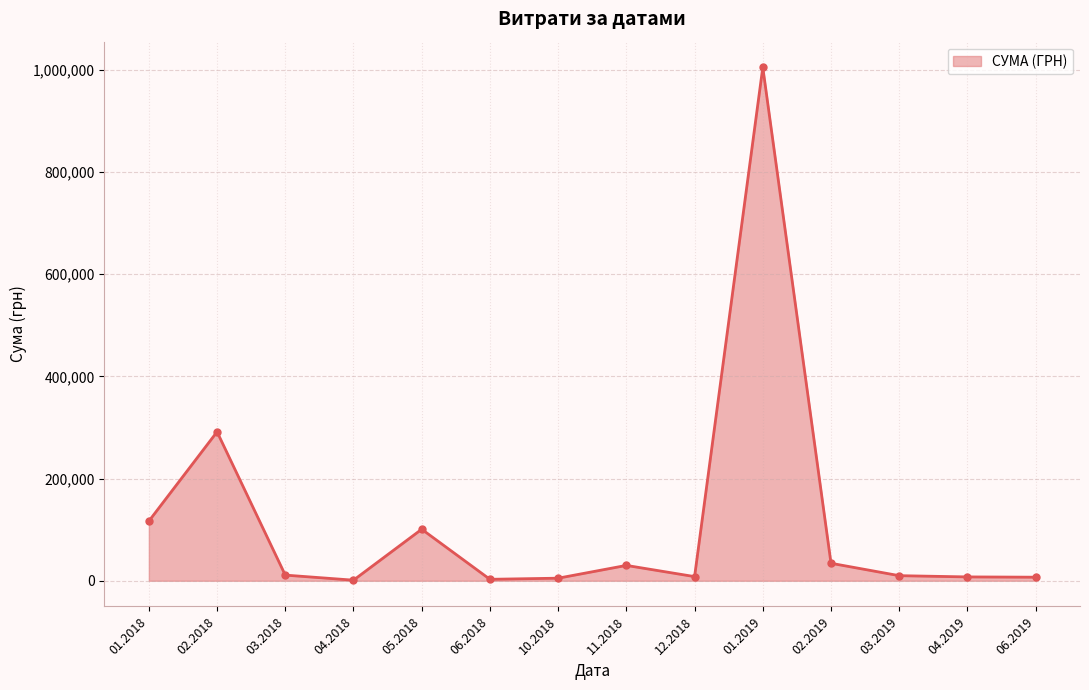

Which has a higher value, 02.2018 or 01.2019?

01.2019